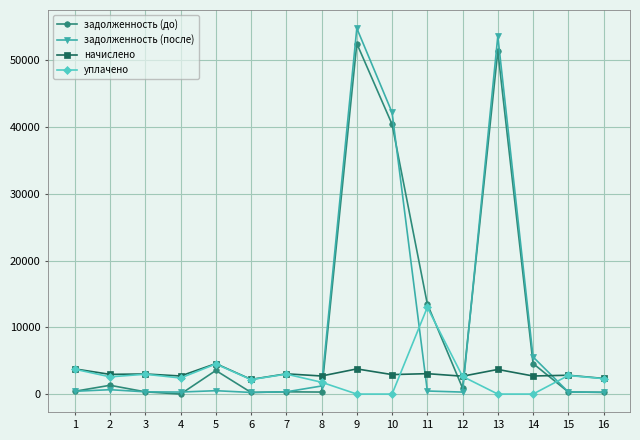

How many lines are shown in the chart?

4